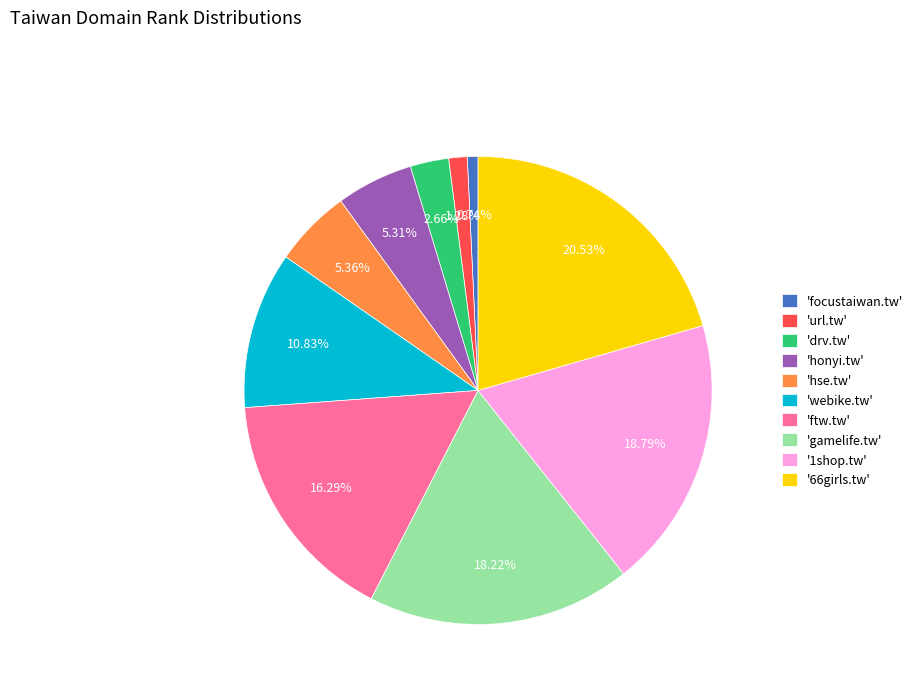

Do 'gamelife.tw' and 'ftw.tw' together represent more than half of the pie?

No